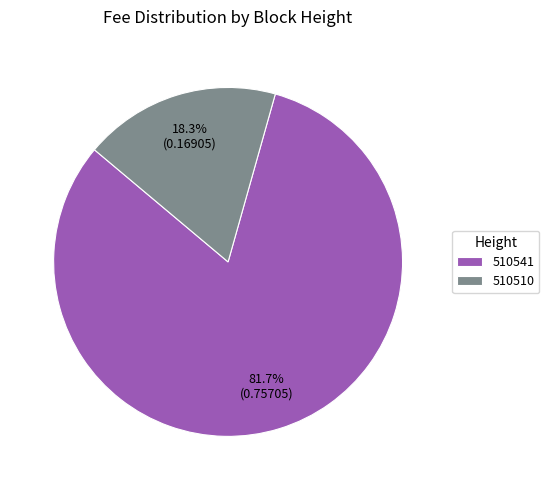

Which slice is the smallest?

510510